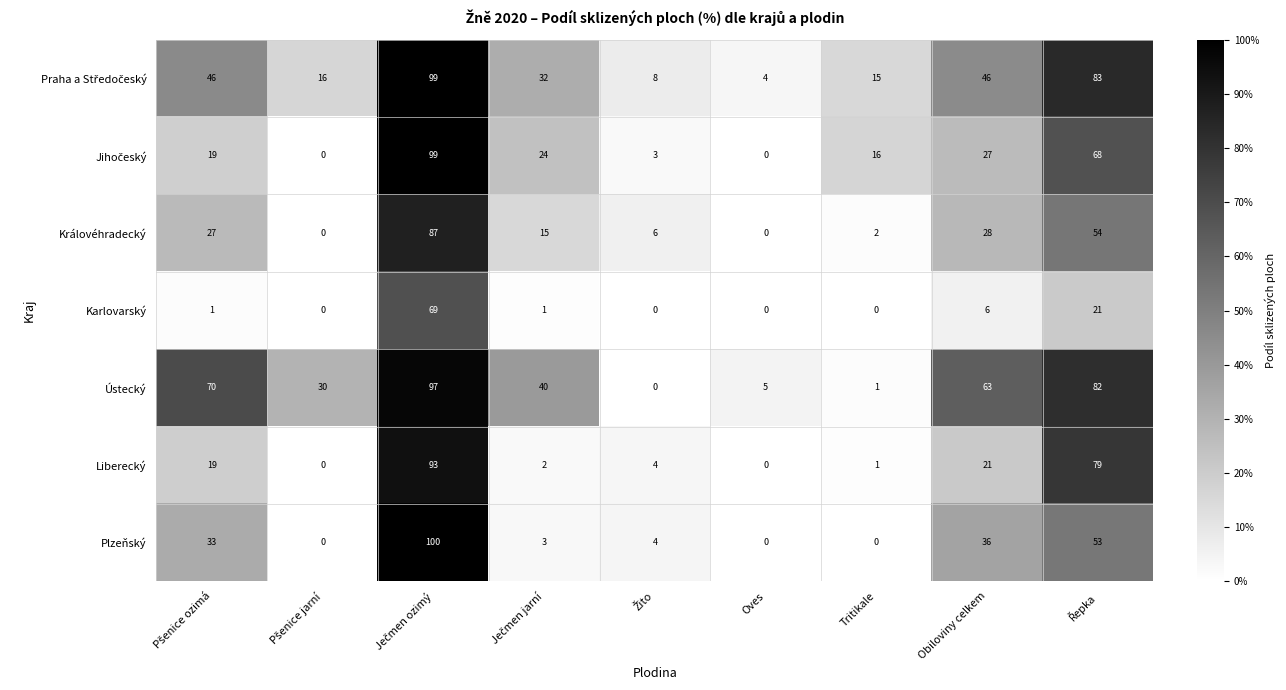

What is the greatest value displayed?

100